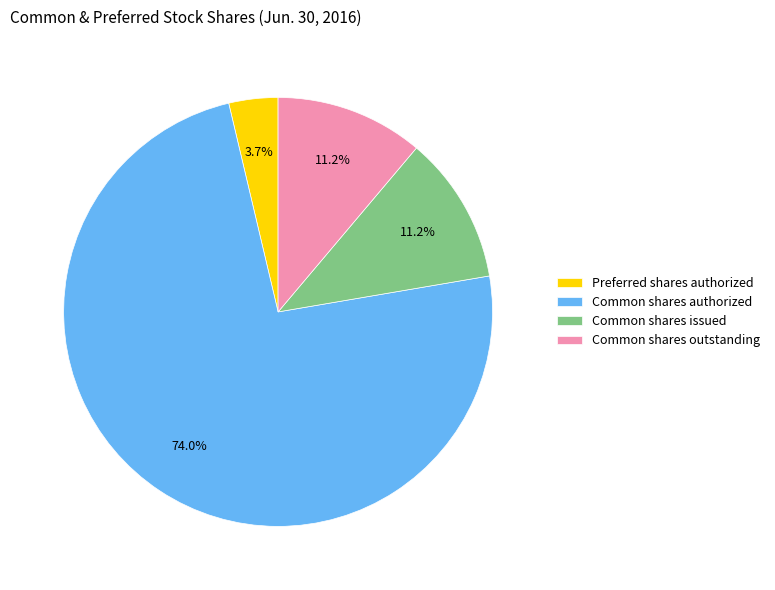

Which slice represents more than half of the pie?

Common shares authorized